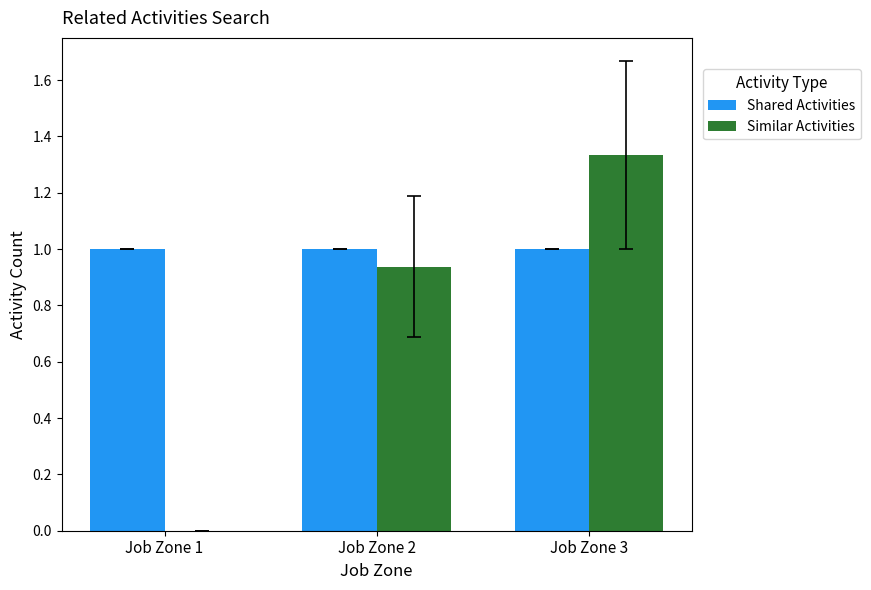

Are the bars grouped side by side (vs. stacked)?

Yes